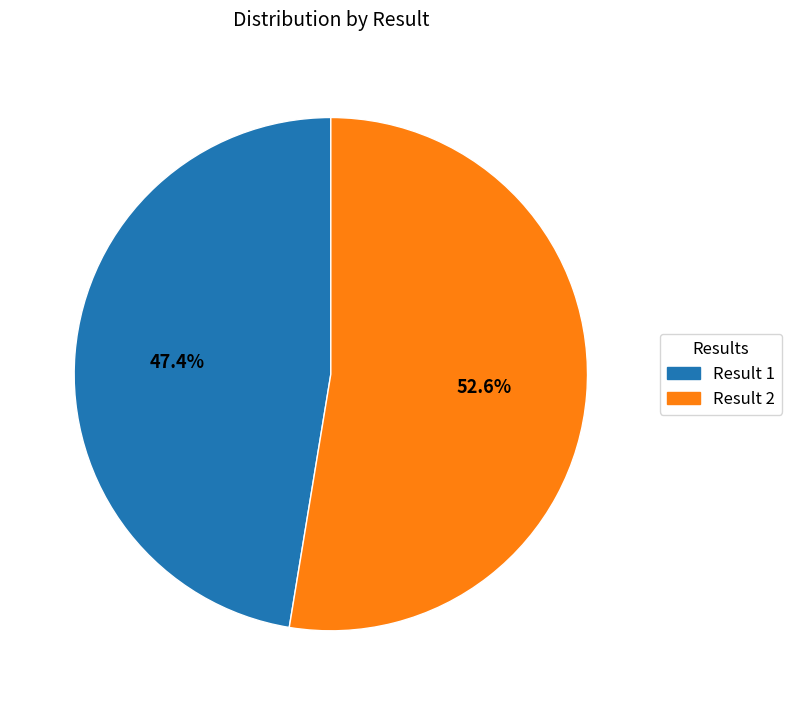

Is there a majority slice in this chart?

Yes